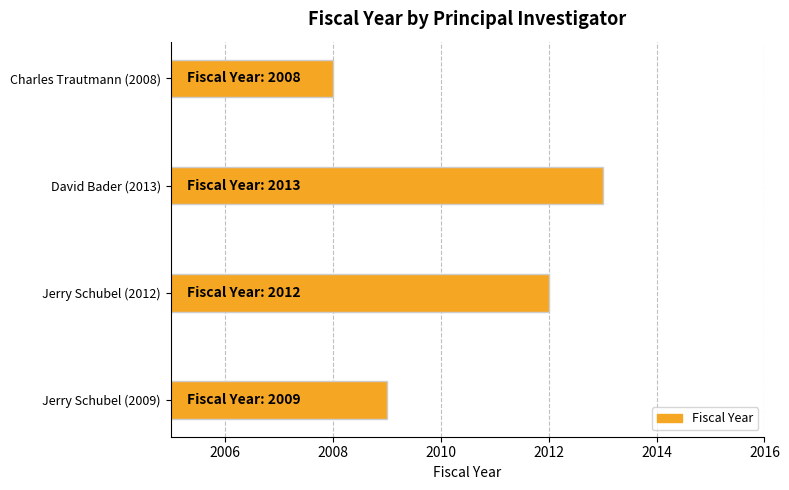

Rank the categories by value from lowest to highest.

Charles Trautmann (2008), Jerry Schubel (2009), Jerry Schubel (2012), David Bader (2013)